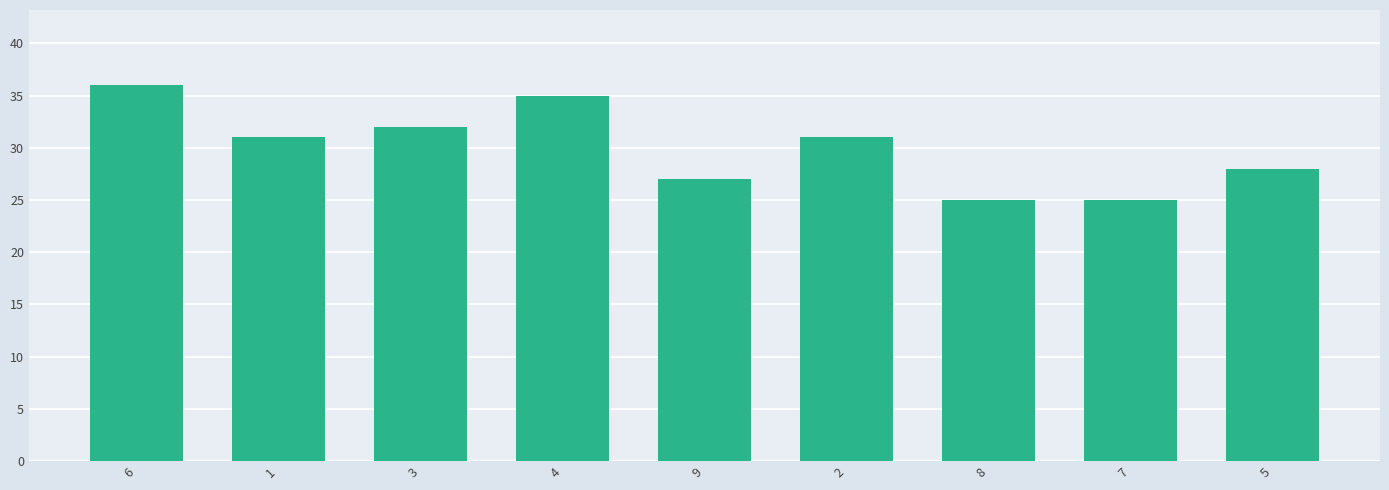

What is the label of the 6th bar from the right?

4